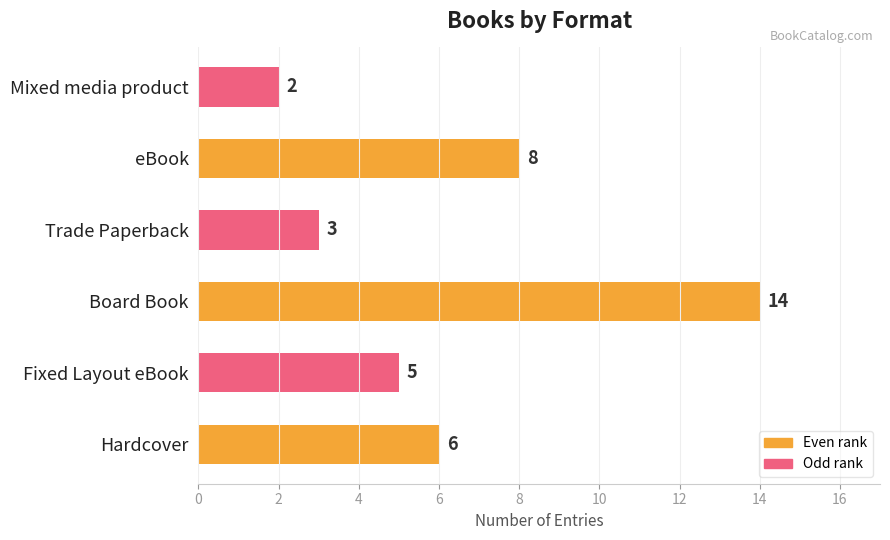

Approximately how many times larger is the value at Mixed media product compared to Trade Paperback?

0.7